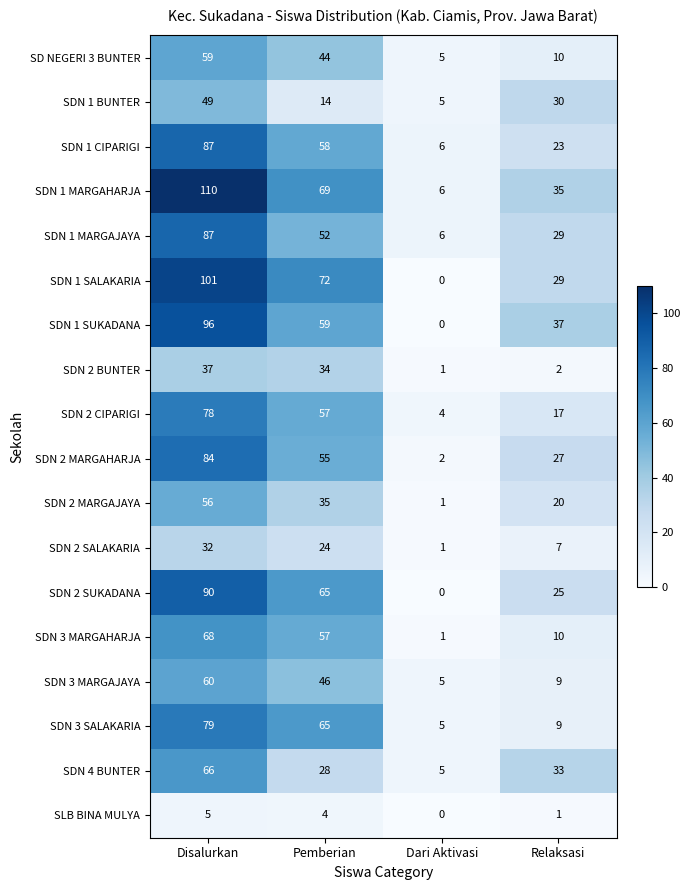

What value does the SDN 1 SALAKARIA series have at Disalurkan, to the nearest 50?

100